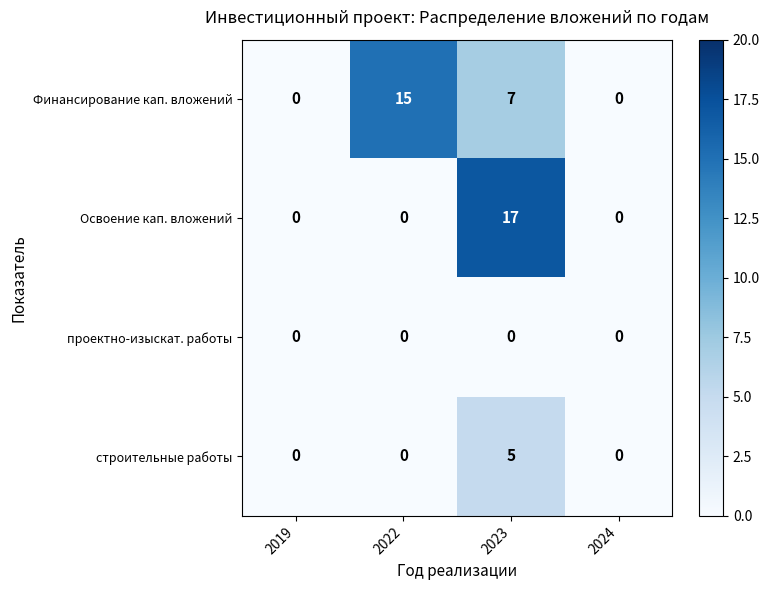

At which label does Освоение кап. вложений reach its peak?

2023